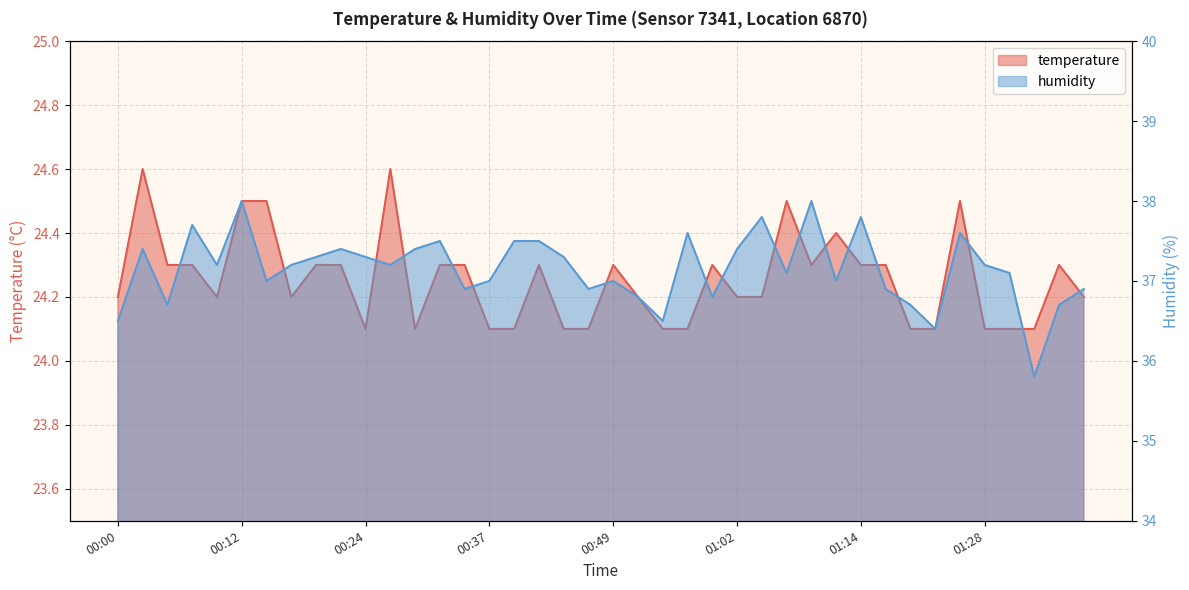

What is the value of the humidity point at the 11th from the left?

37.3